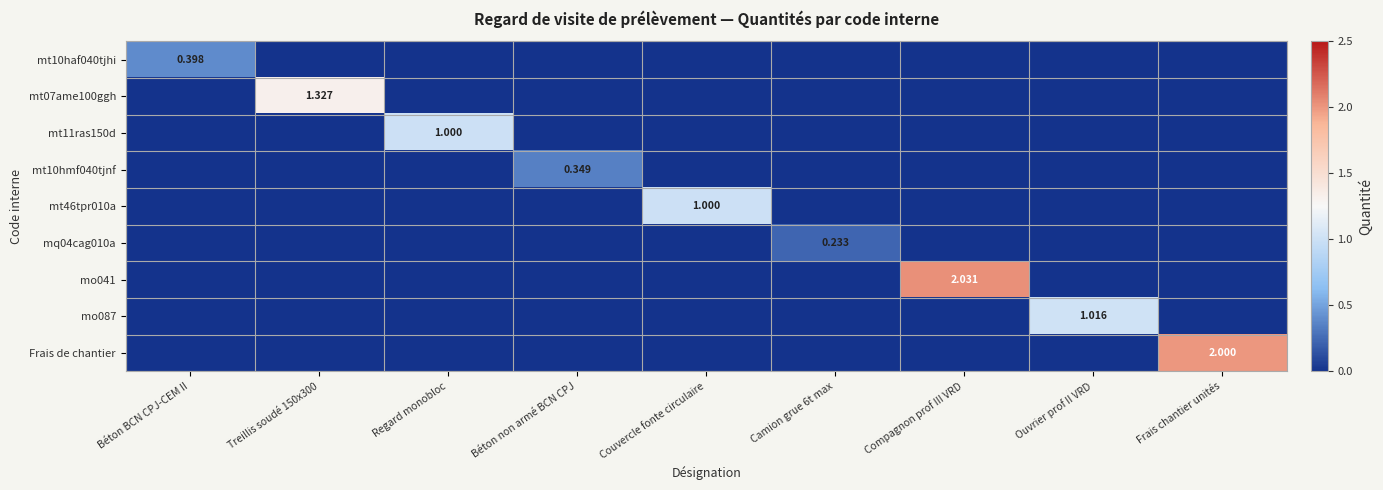

Is the value of mo041 at Compagnon prof III VRD greater than the value of mt11ras150d at Regard monobloc?

Yes